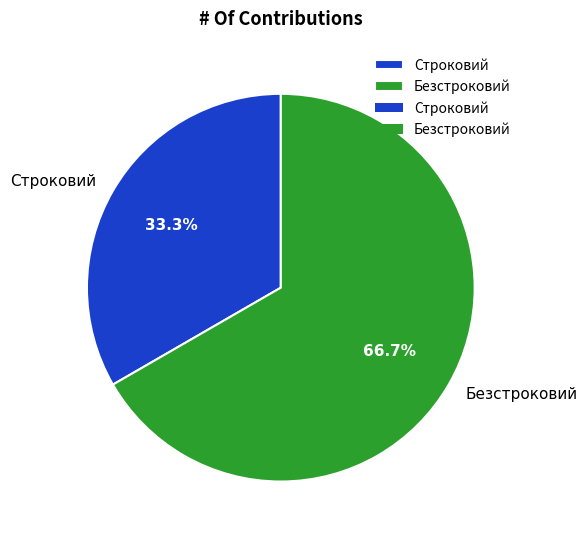

Does Строковий represent more than half of the total?

No